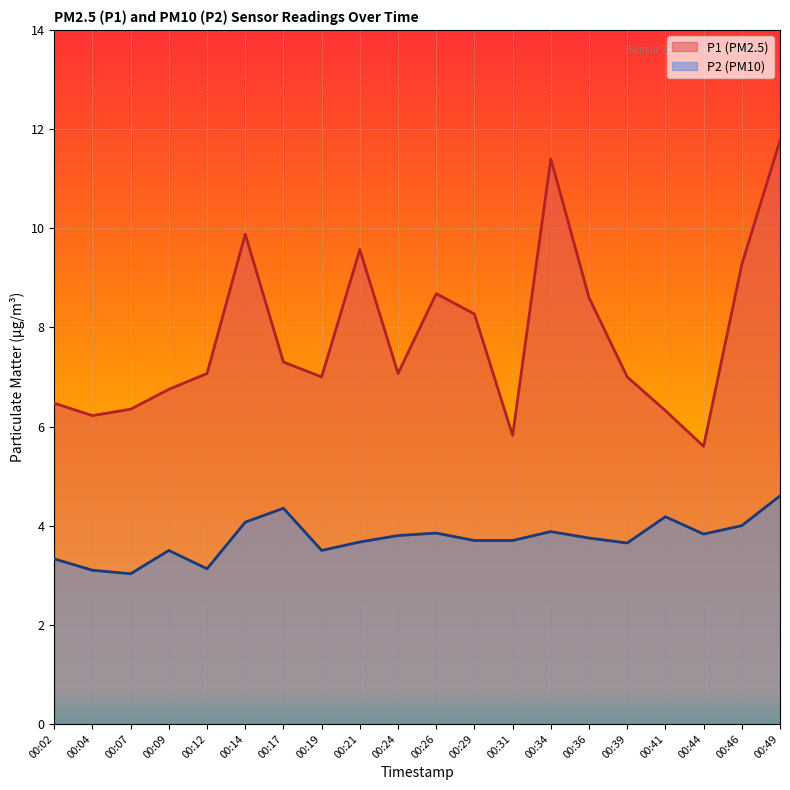

The P1 series shows 11.4 at 00:39. True or false?

False